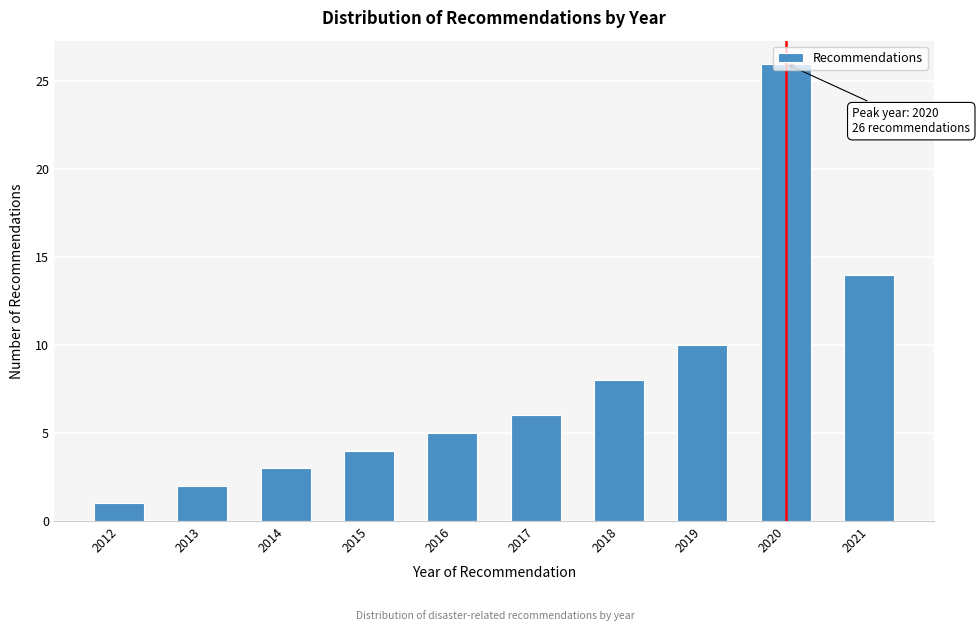

List the labels in order of value, smallest first.

2012, 2013, 2014, 2015, 2016, 2017, 2018, 2019, 2021, 2020